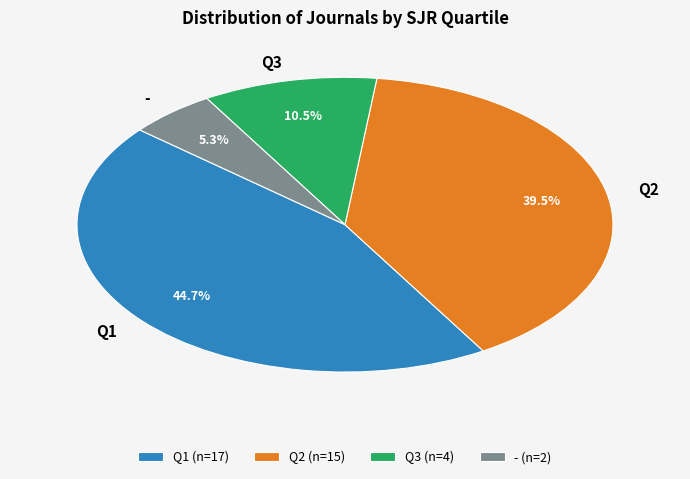

Count the number of slices in the pie.

4